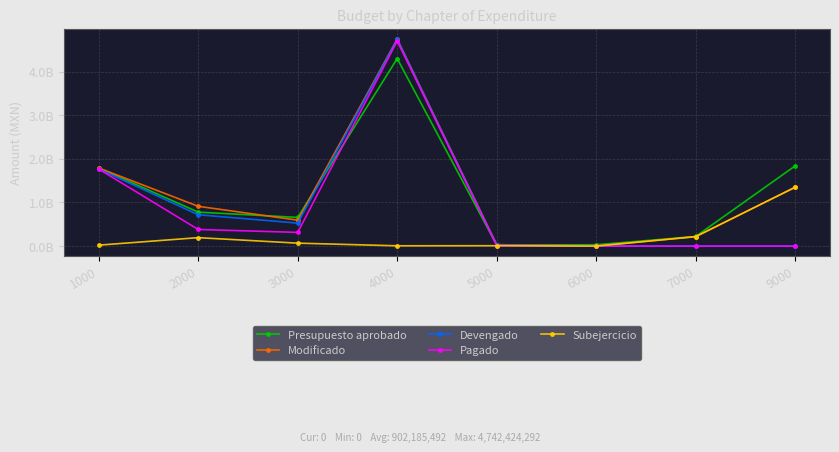

What are all the series names shown in the legend?

Presupuesto aprobado, Modificado, Devengado, Pagado, Subejercicio